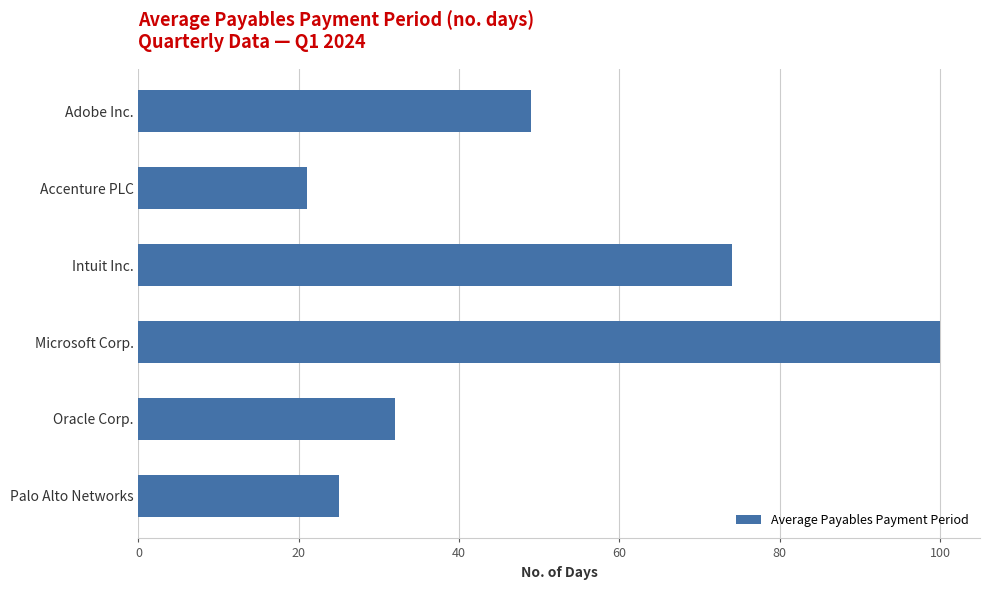

Is it true that the value at Intuit Inc. is 74?

True